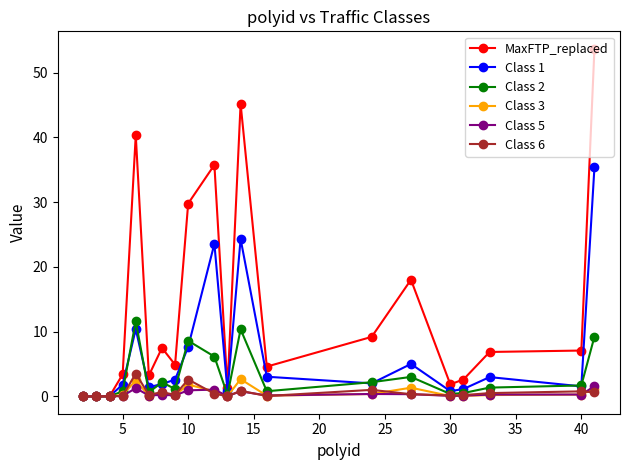

What is the value of the Class 1 point at the 13th from the left?

3.0